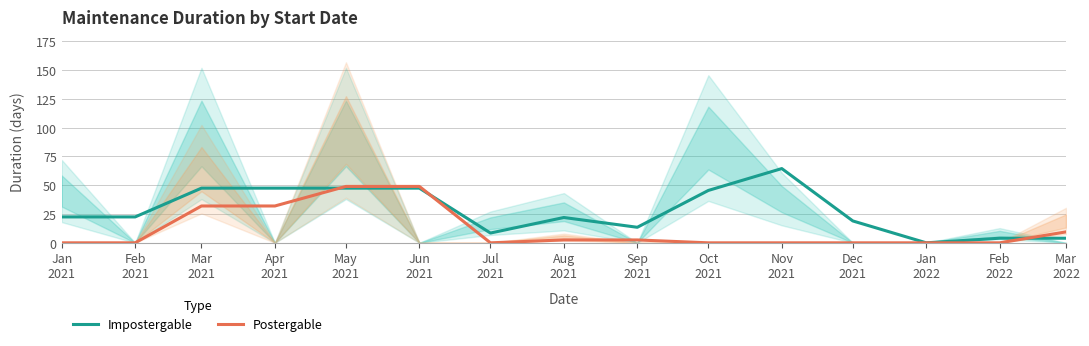

Rank the series by their maximum value, from highest to lowest.

Impostergable, Postergable